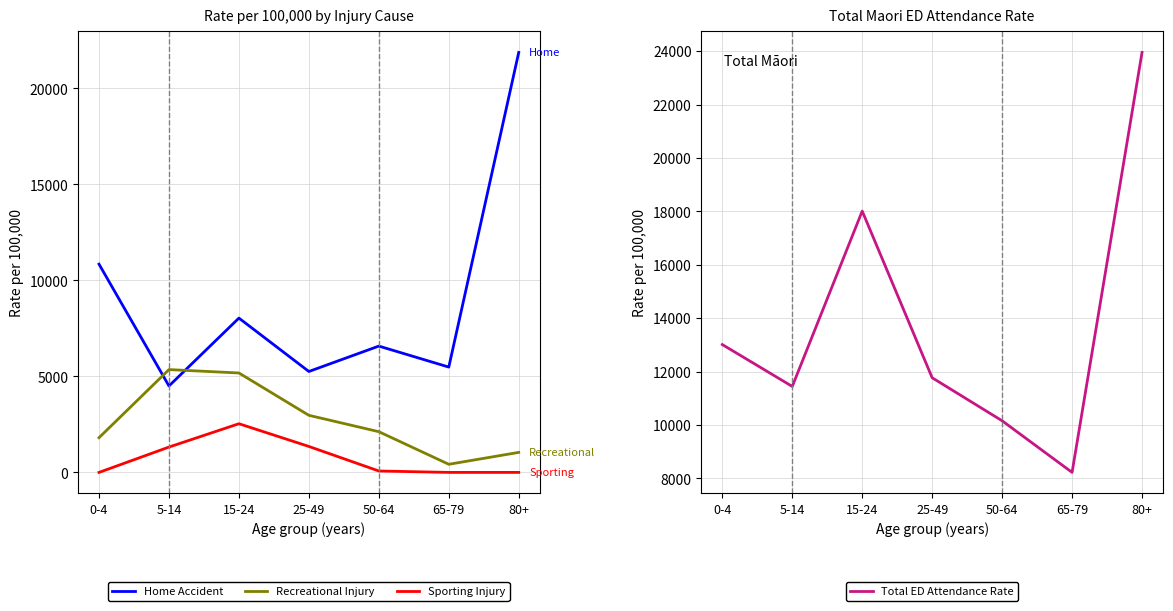

What position from the right is 0-4?

7